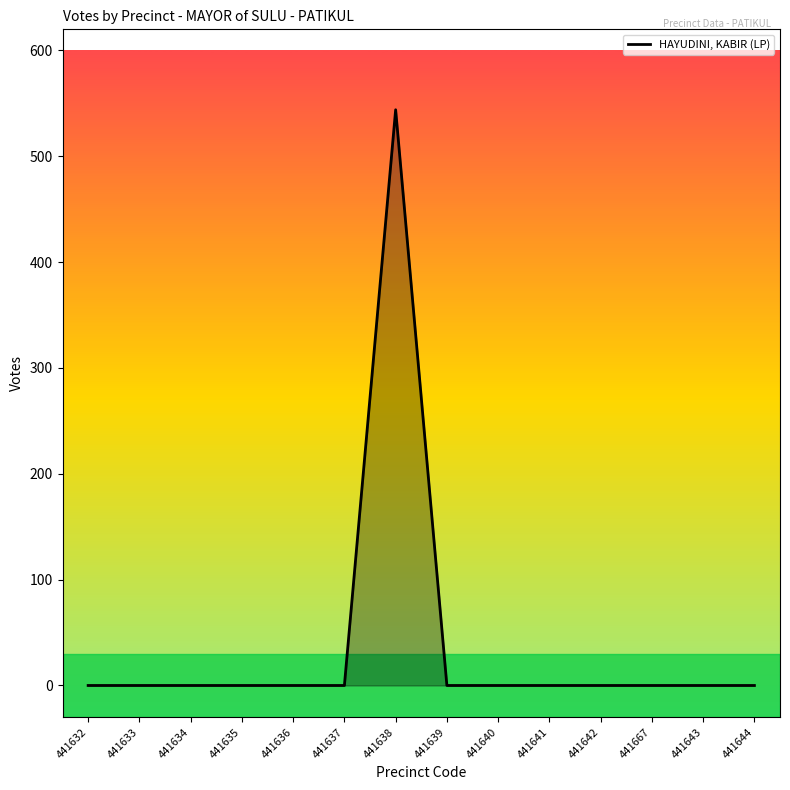

Does the chart display data point markers on the line(s)?

No